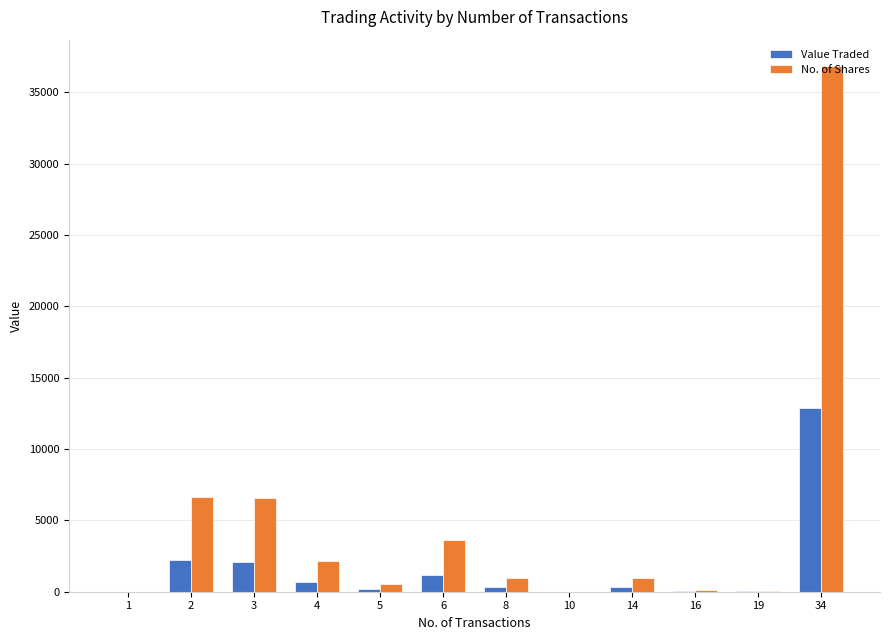

What is the sum of all Value Traded values?

19925